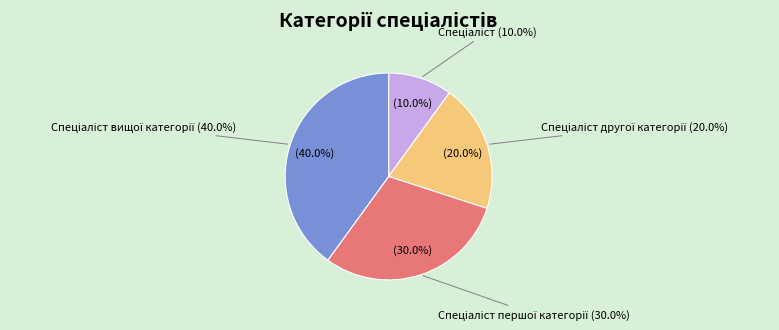

To the nearest percent, what is the difference between the largest and smallest slice percentages?

30%